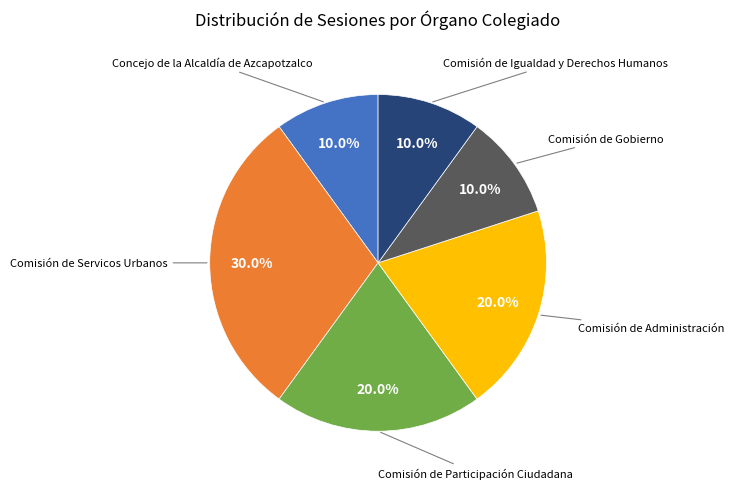

Is there a majority slice in this chart?

No